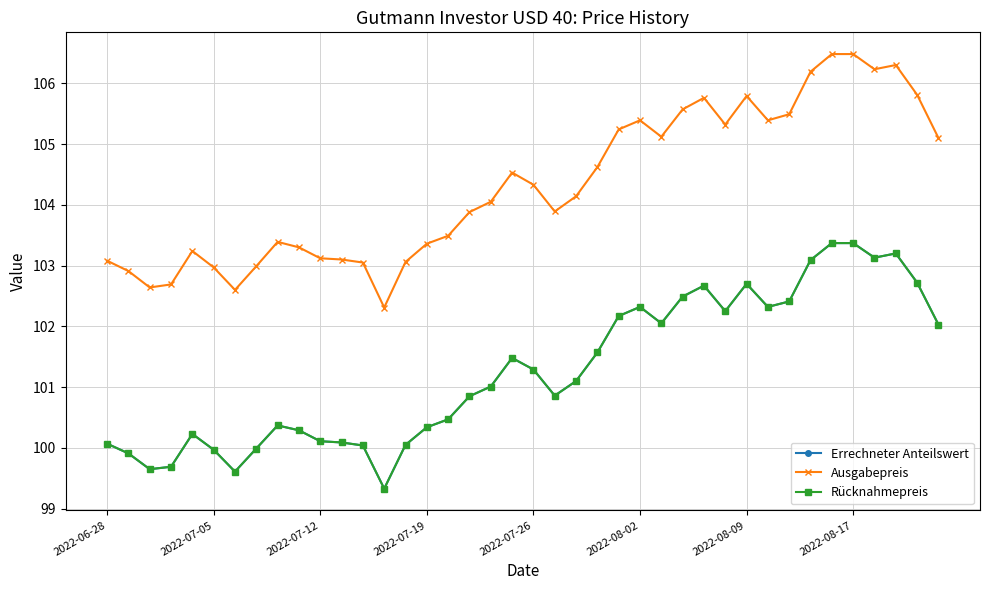

What is the smallest value displayed?

99.3